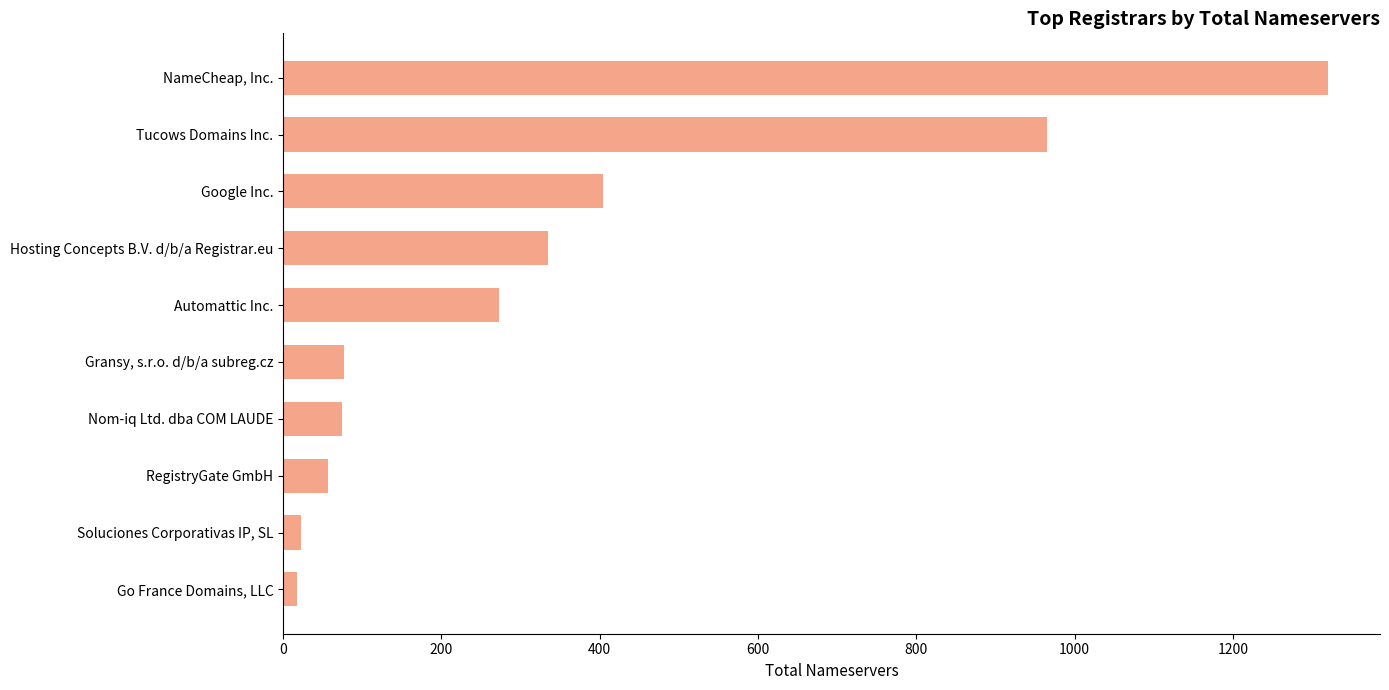

The value at Hosting Concepts B.V. d/b/a Registrar.eu is 508. True or false?

False